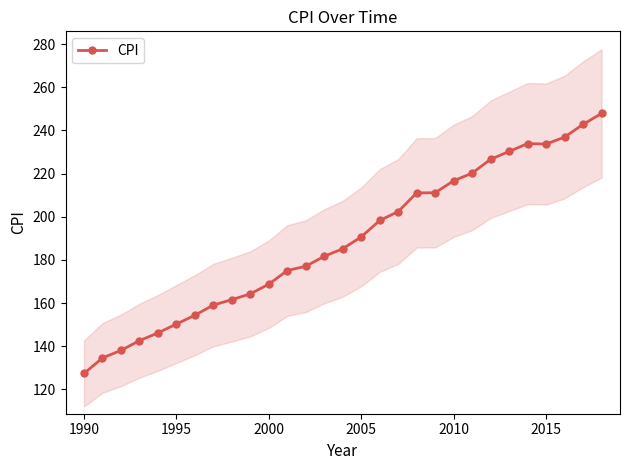

What is the minimum value for CPI?

127.4